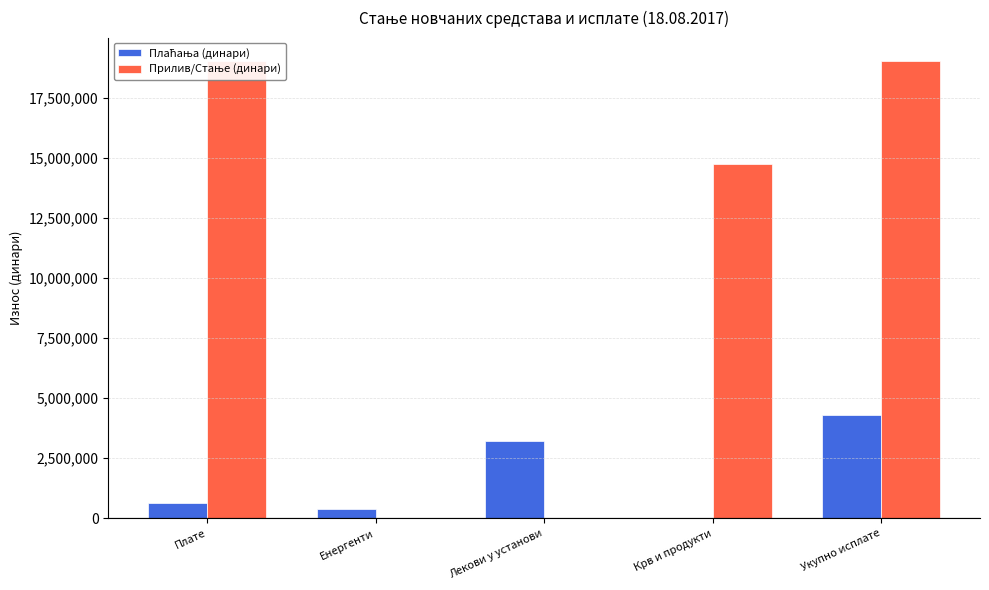

What is the difference between the highest and lowest values at Енергенти?

400000.0